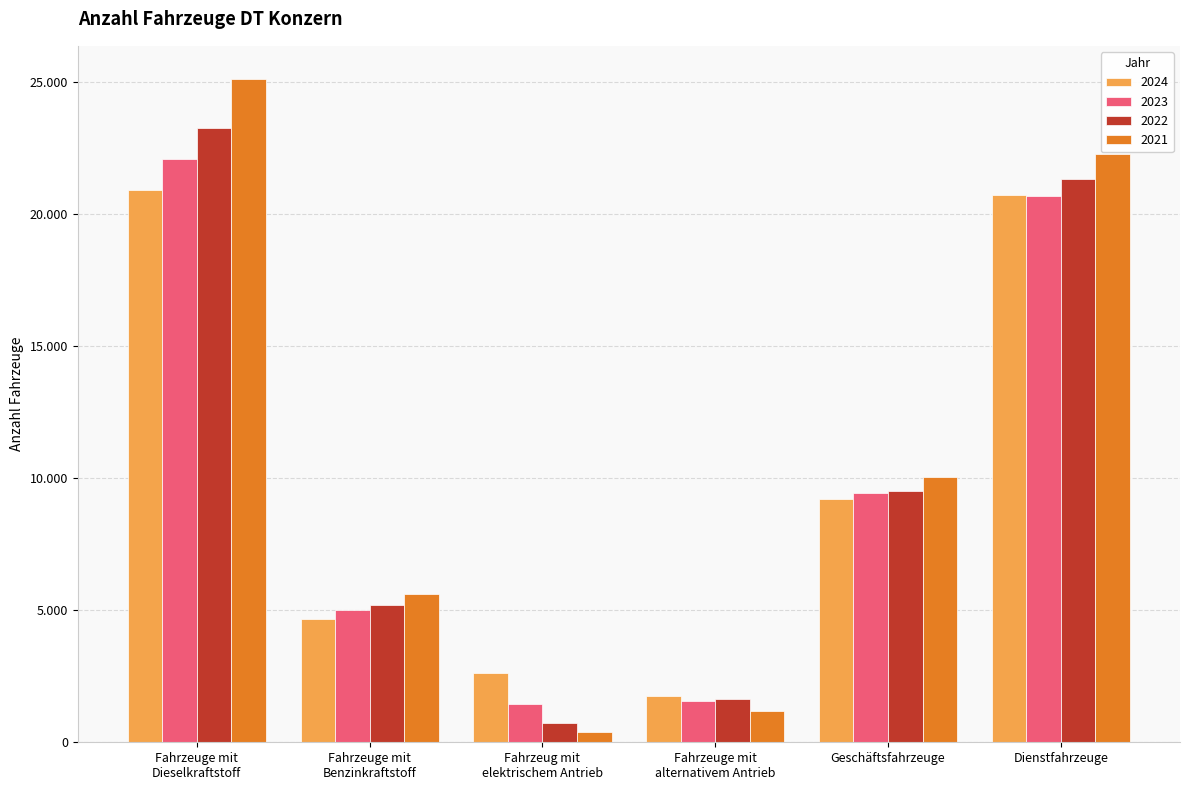

What is the difference between the maximum and minimum values in the 2024 series?

19169